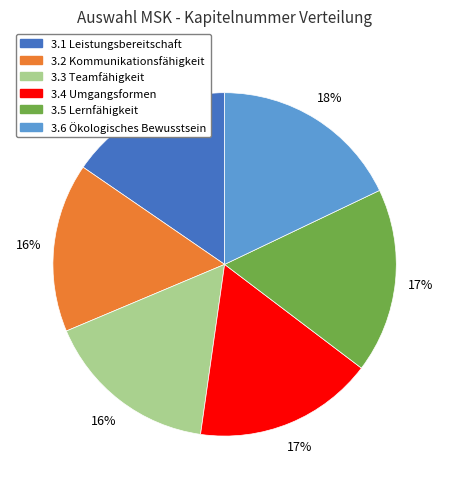

Which has a higher value, 3.1 Leistungsbereitschaft or 3.5 Lernfähigkeit?

3.5 Lernfähigkeit